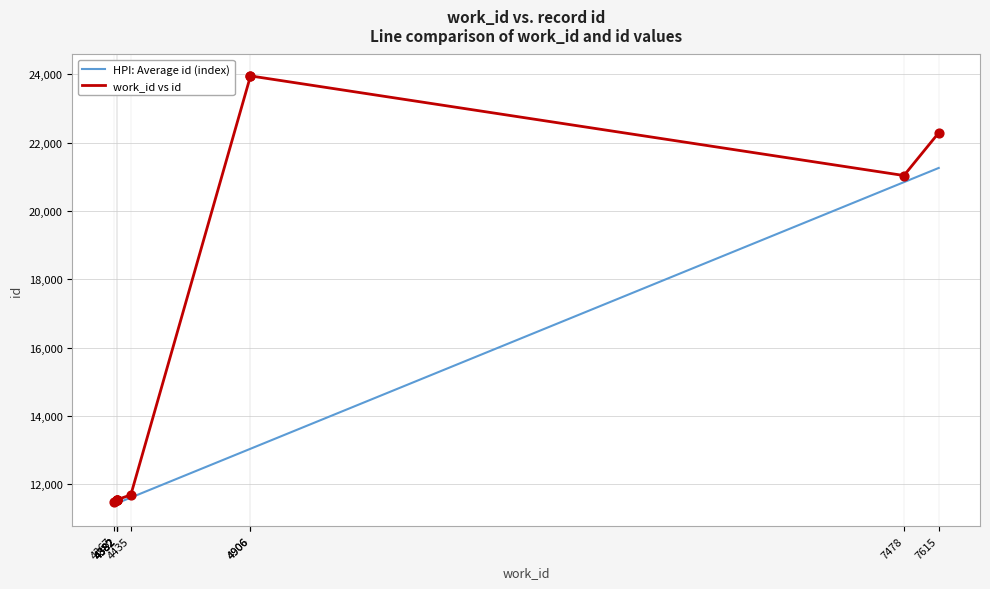

What are all the series names shown in the legend?

HPI: Average id (index), work_id vs id